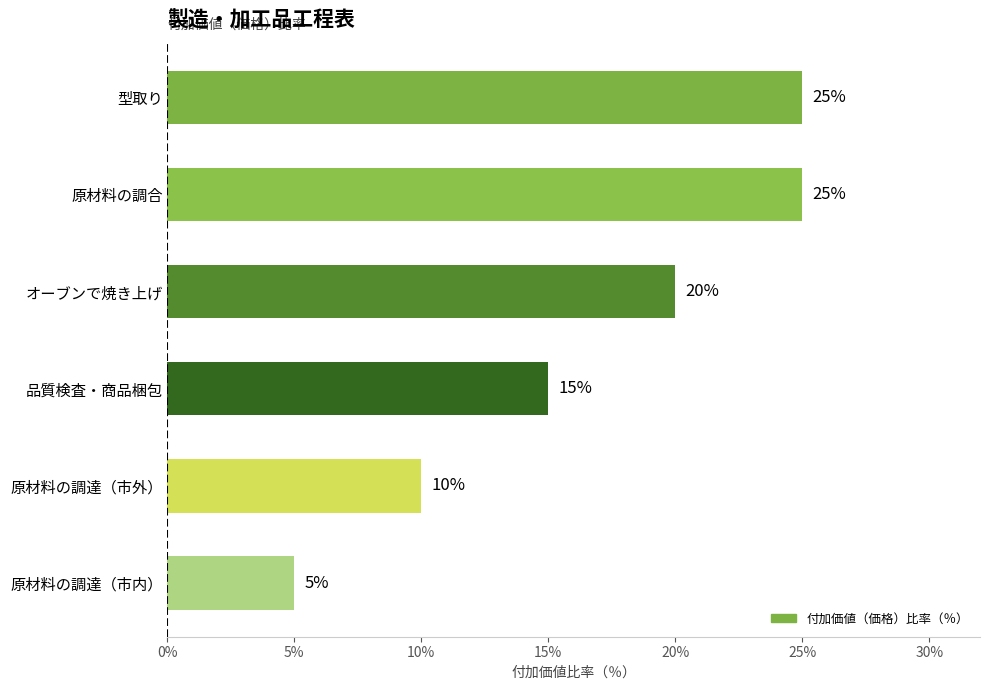

True or false: the data shows 42 at 型取り.

False